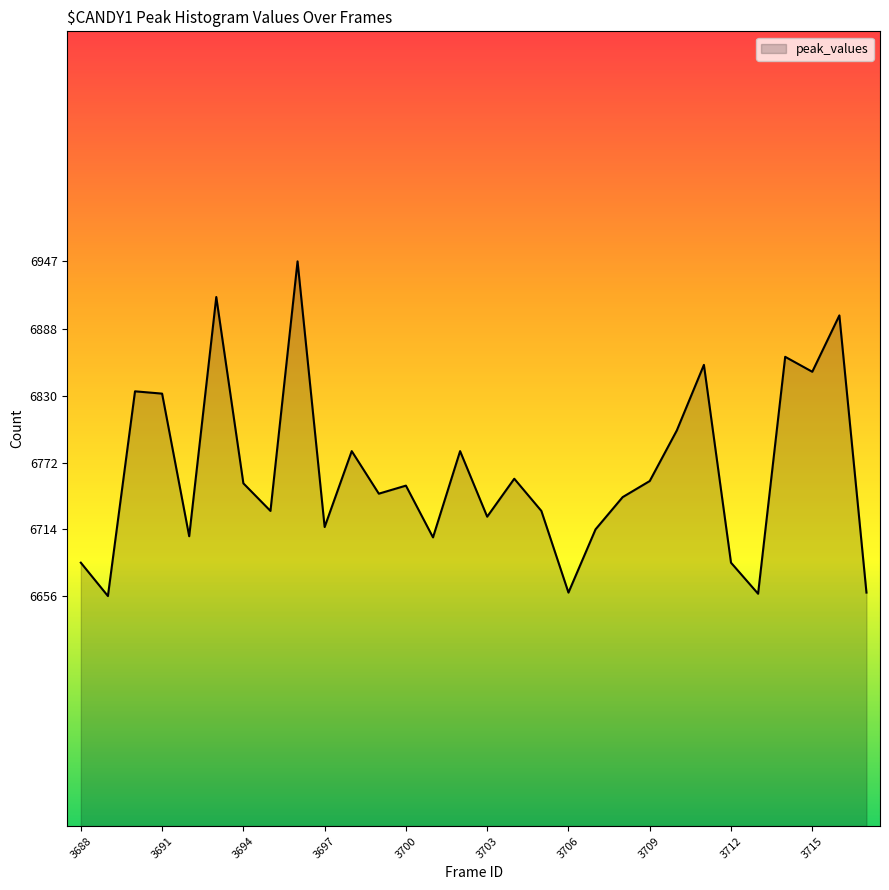

What is the greatest value displayed?

6947